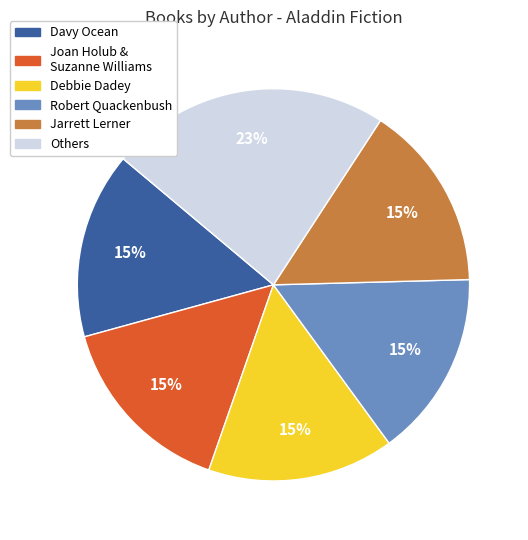

To the nearest percent, what is the difference between the Others and Robert Quackenbush slice percentages?

8%